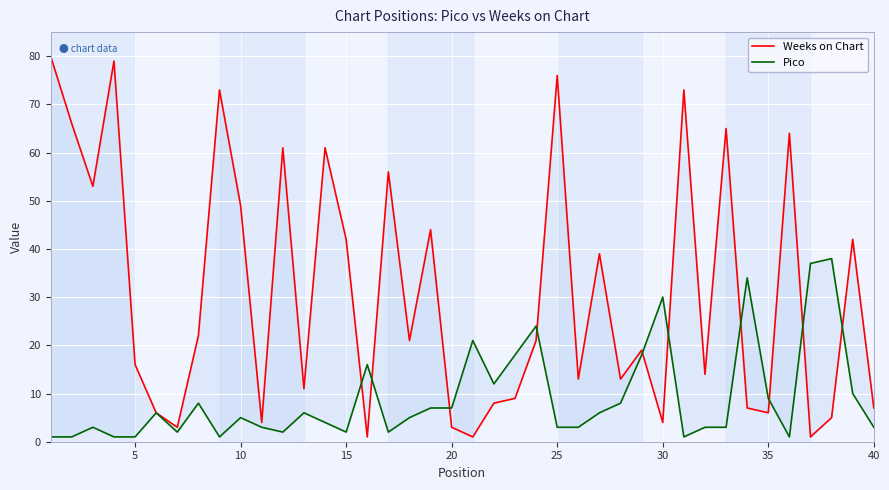

List the series in order of their peak value, highest first.

Weeks on Chart, Pico